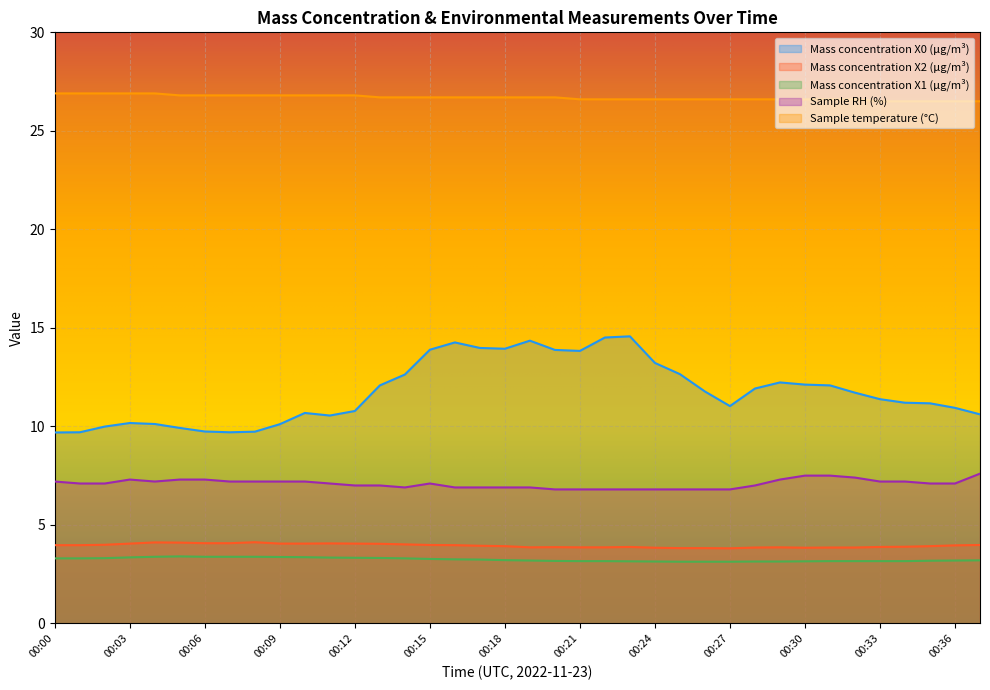

Reading left to right, list all the values displayed in this chart.

Mass concentration X0 (μg/m³): 9.7	9.7	10.0	10.2	10.1	9.9	9.7	9.7	9.7	10.1	10.7	10.6	10.8	12.1	12.6	13.9	14.3	14.0	13.9	14.3	13.9	13.8	14.5	14.6	13.2	12.7	11.8	11.0	11.9	12.2	12.1	12.1	11.7	11.4	11.2	11.2	10.9	10.6
Mass concentration X2 (μg/m³): 4.0	4.0	4.0	4.0	4.1	4.1	4.1	4.1	4.1	4.0	4.0	4.1	4.0	4.0	4.0	4.0	4.0	3.9	3.9	3.9	3.9	3.9	3.9	3.9	3.8	3.8	3.8	3.8	3.9	3.9	3.8	3.9	3.9	3.9	3.9	3.9	4.0	4.0
Mass concentration X1 (μg/m³): 3.3	3.3	3.3	3.4	3.4	3.4	3.4	3.4	3.4	3.4	3.4	3.3	3.3	3.3	3.3	3.3	3.2	3.2	3.2	3.2	3.2	3.2	3.2	3.1	3.1	3.1	3.1	3.1	3.1	3.1	3.1	3.2	3.2	3.2	3.2	3.2	3.2	3.2
Sample RH (%): 7.2	7.1	7.1	7.3	7.2	7.3	7.3	7.2	7.2	7.2	7.2	7.1	7.0	7.0	6.9	7.1	6.9	6.9	6.9	6.9	6.8	6.8	6.8	6.8	6.8	6.8	6.8	6.8	7.0	7.3	7.5	7.5	7.4	7.2	7.2	7.1	7.1	7.6
Sample temperature (°C): 26.9	26.9	26.9	26.9	26.9	26.8	26.8	26.8	26.8	26.8	26.8	26.8	26.8	26.7	26.7	26.7	26.7	26.7	26.7	26.7	26.7	26.6	26.6	26.6	26.6	26.6	26.6	26.6	26.6	26.6	26.6	26.6	26.6	26.5	26.5	26.5	26.5	26.5